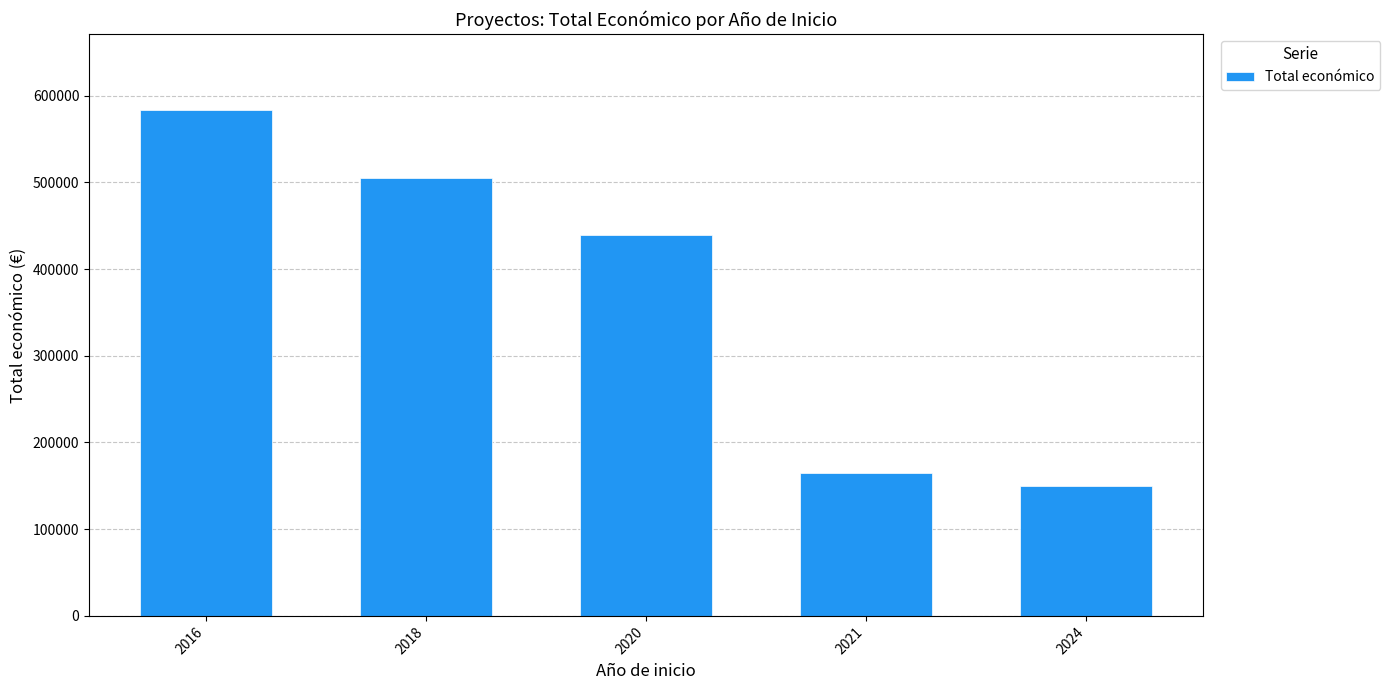

What is the difference between the values at 2020 and 2016?

143929